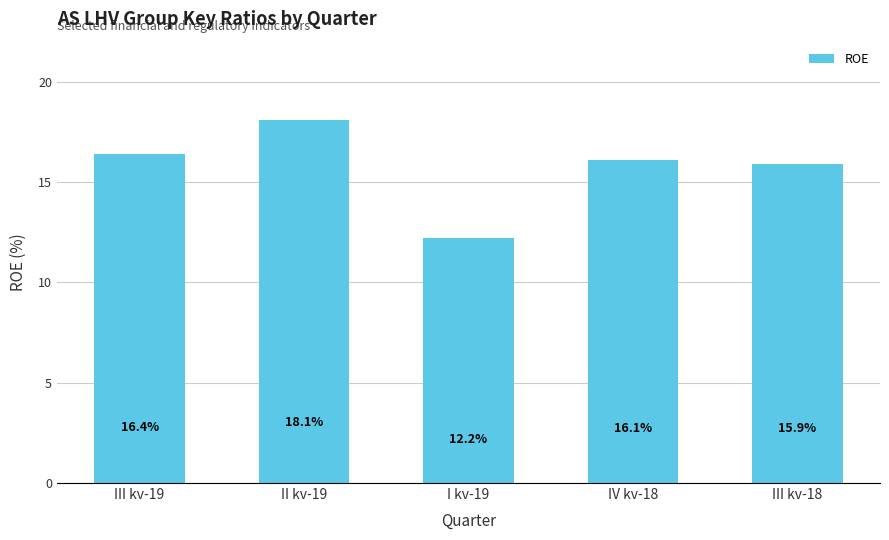

At which category does the chart reach its peak across all series?

II kv-19